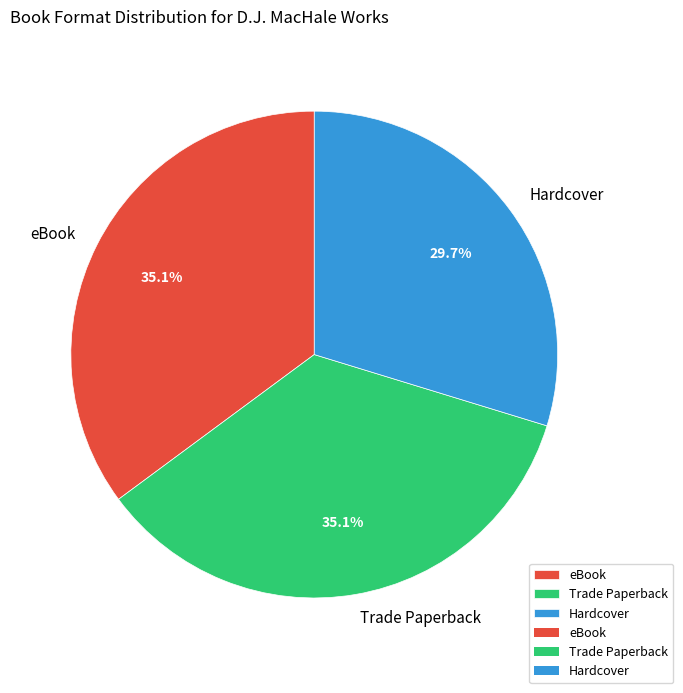

What is the total percentage of Hardcover and Trade Paperback?

64.9%